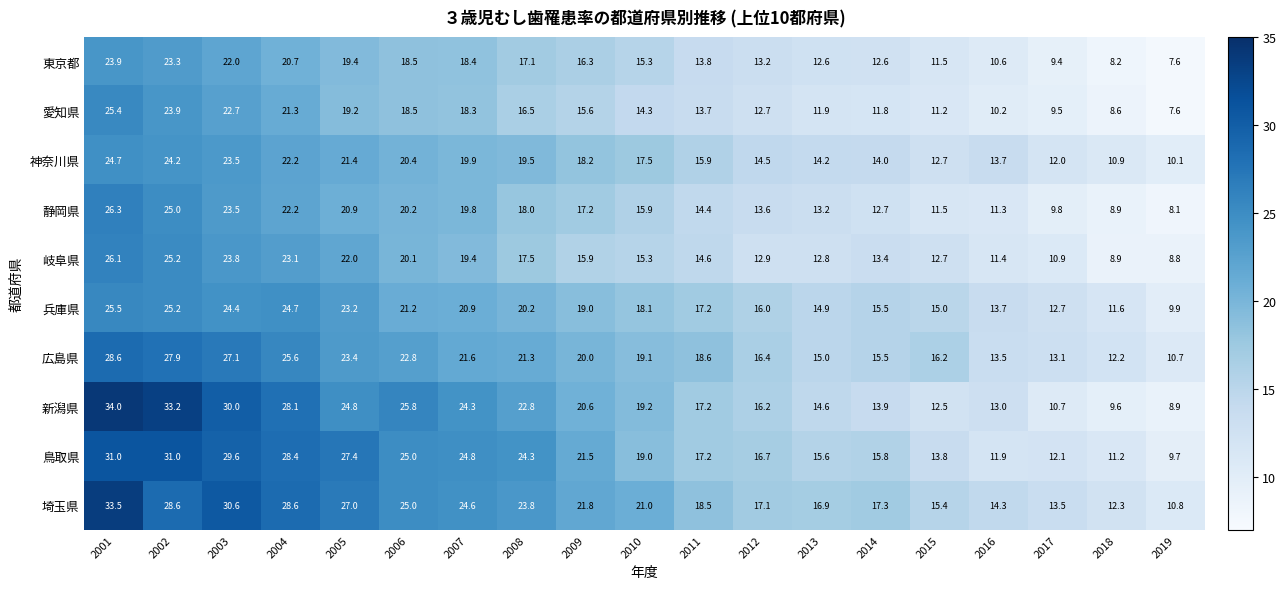

Is it true that 岐阜県 equals 12.8 at 2013?

True